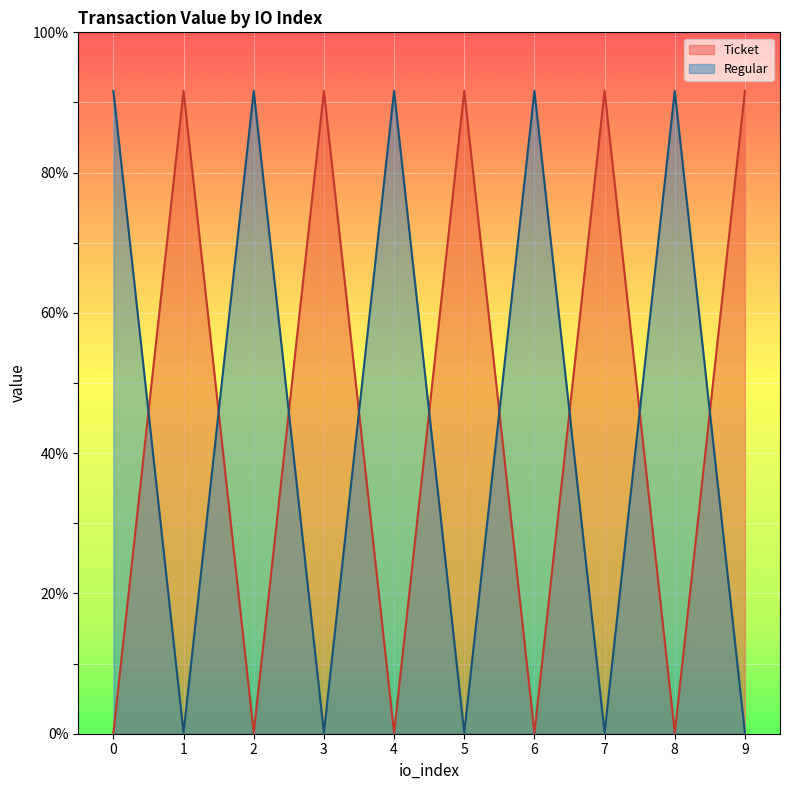

Is it true that Regular equals 55.4 at 4?

False